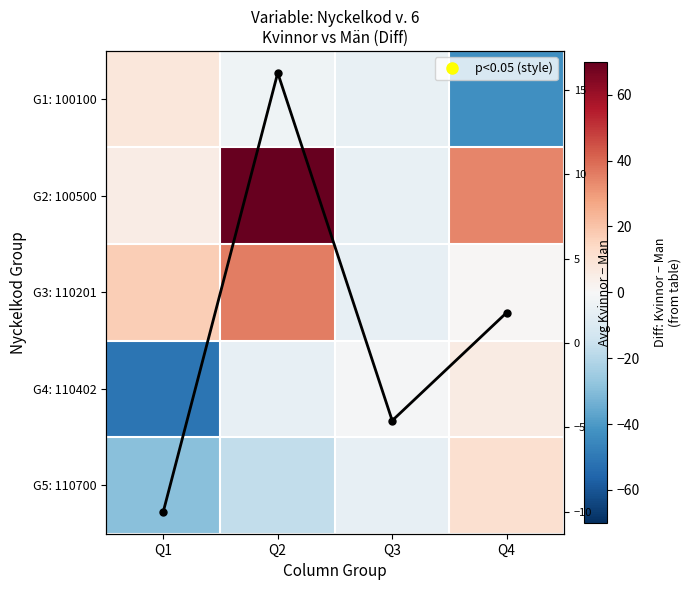

At how many categories does at least one series exceed -37?

4